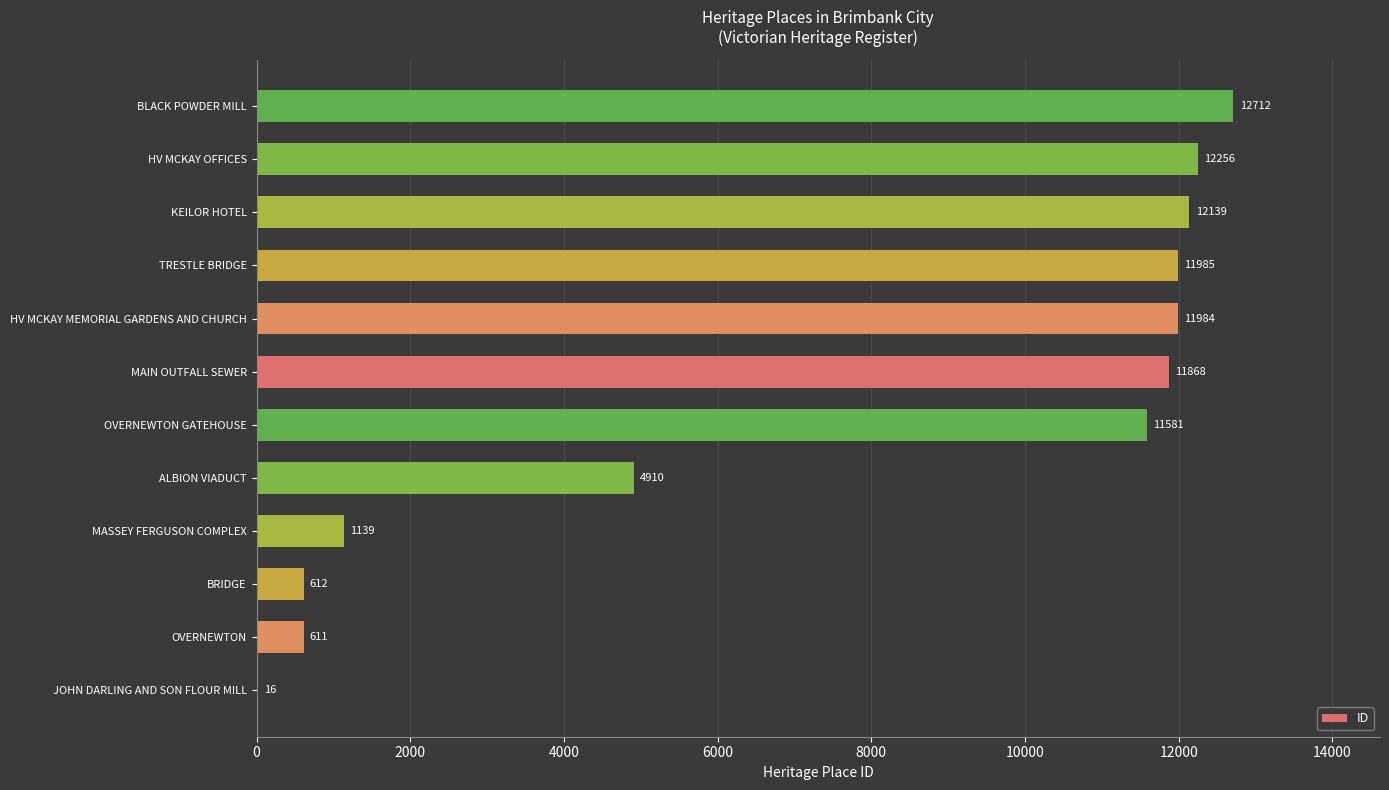

Reading top to bottom, list all the values displayed in this chart.

BLACK POWDER MILL=12712	HV MCKAY OFFICES=12256	KEILOR HOTEL=12139	TRESTLE BRIDGE=11985	HV MCKAY MEMORIAL GARDENS AND CHURCH=11984	MAIN OUTFALL SEWER=11868	OVERNEWTON GATEHOUSE=11581	ALBION VIADUCT=4910	MASSEY FERGUSON COMPLEX=1139	BRIDGE=612	OVERNEWTON=611	JOHN DARLING AND SON FLOUR MILL=16